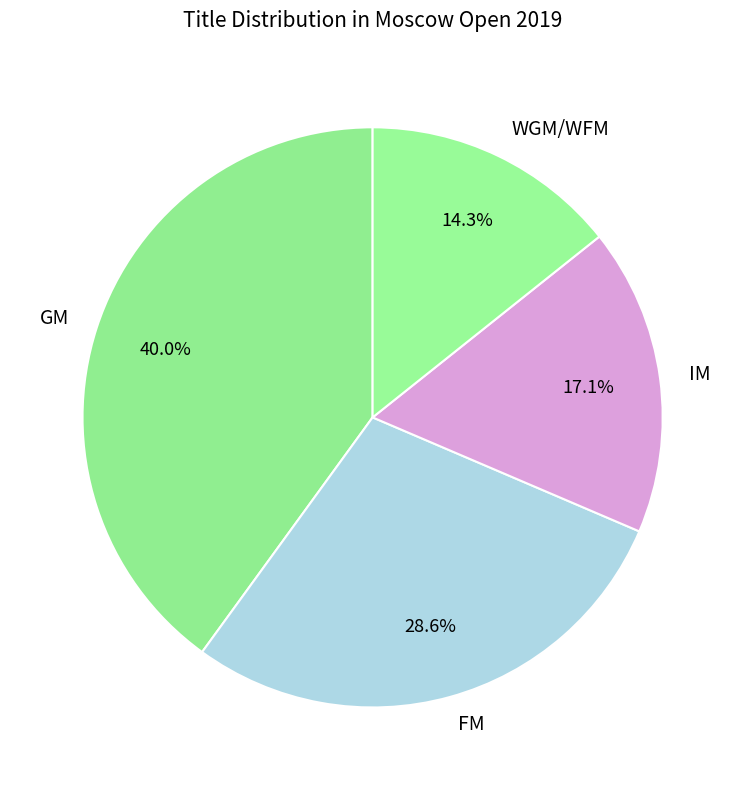

Between GM and FM, which is larger?

GM